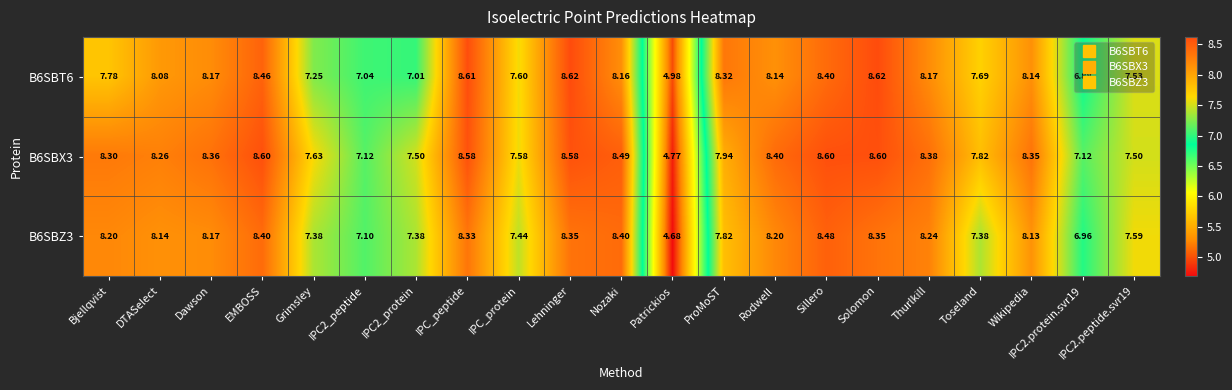

Which category has the lowest value in the B6SBZ3 series?

Patrickios